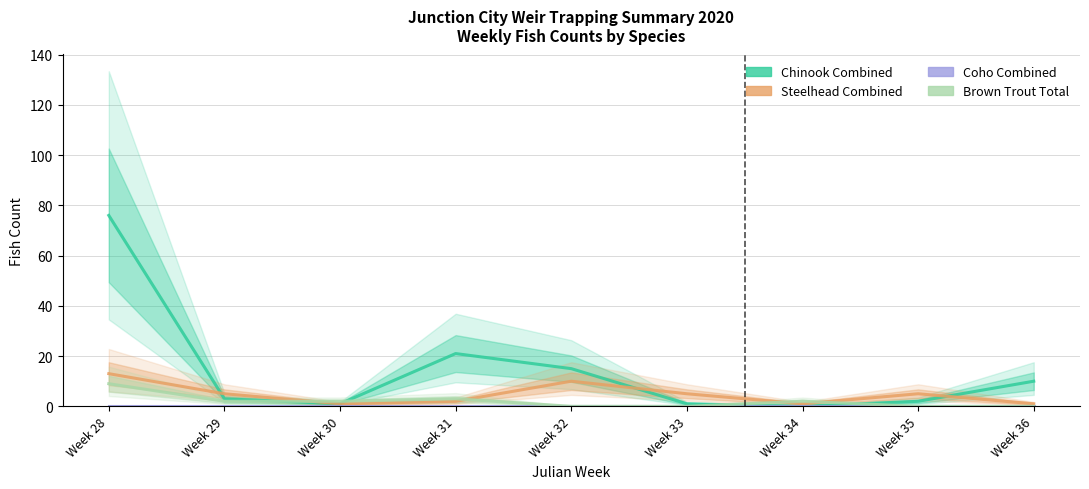

The value of Brown Trout Total at Week 33 is 5. True or false?

False